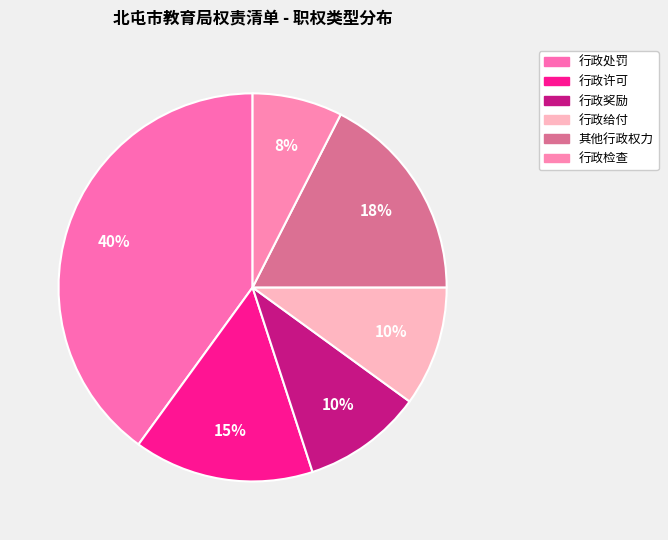

Is the sum of 行政检查 and 行政处罚 greater than half?

No